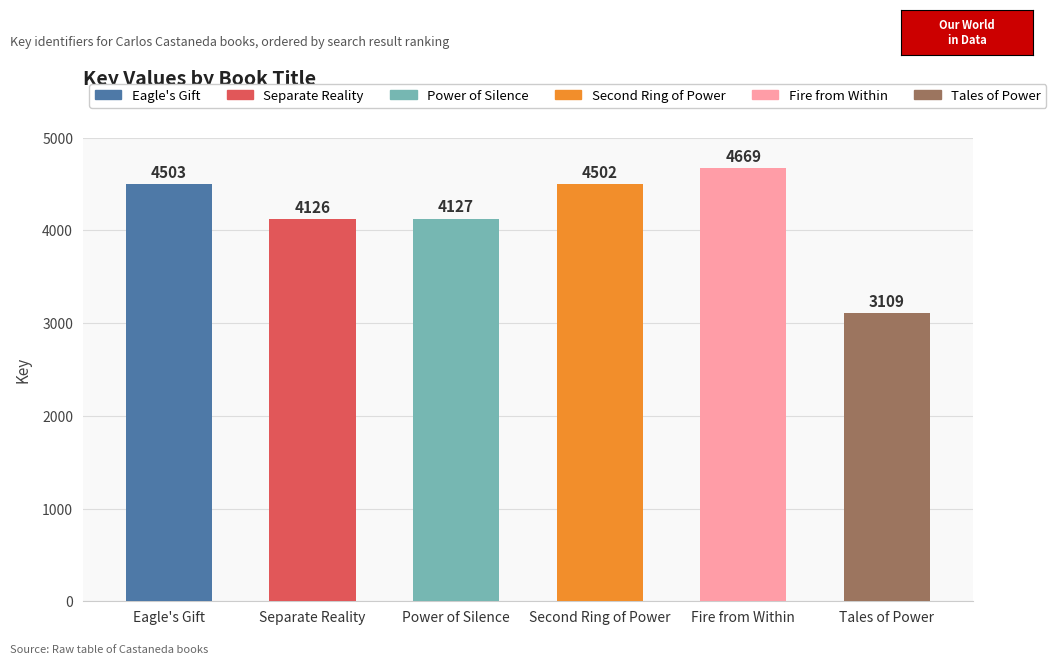

Where does the data first go above 4502?

Eagle's Gift